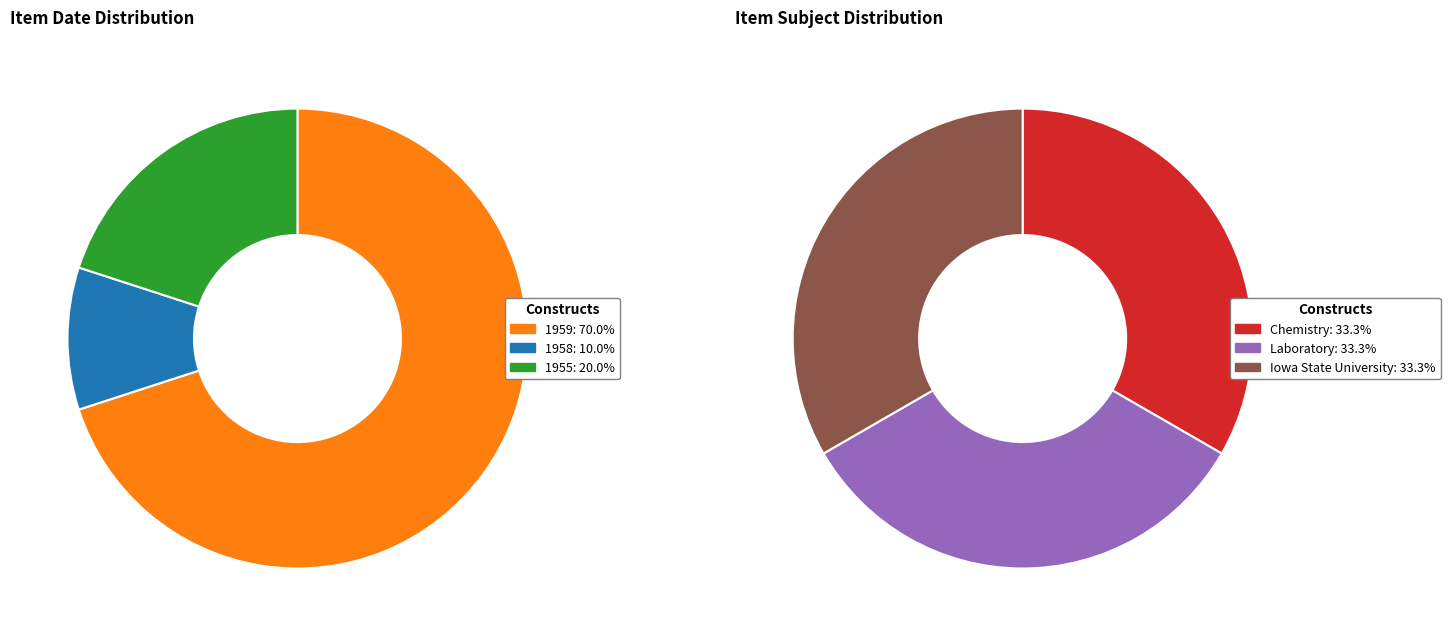

Does 7 account for over 50% of the chart?

No